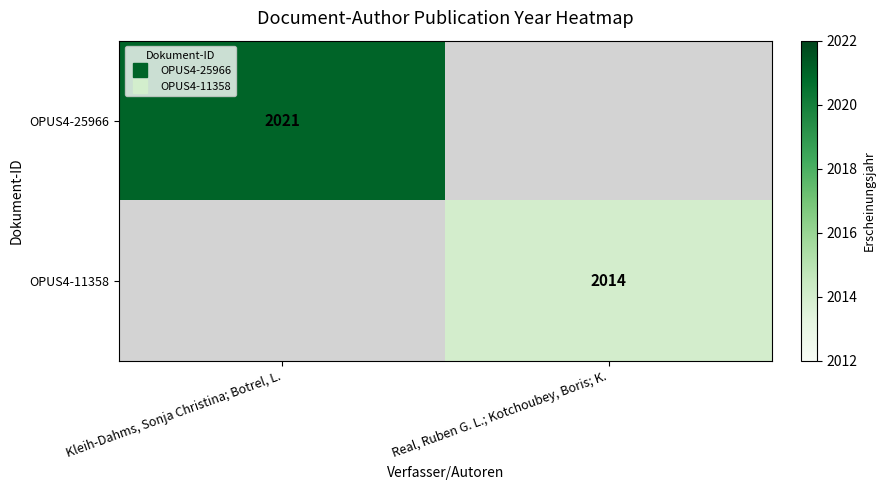

Which category has the highest value in the OPUS4-25966 series?

Kleih-Dahms, Sonja Christina; Botrel, L.